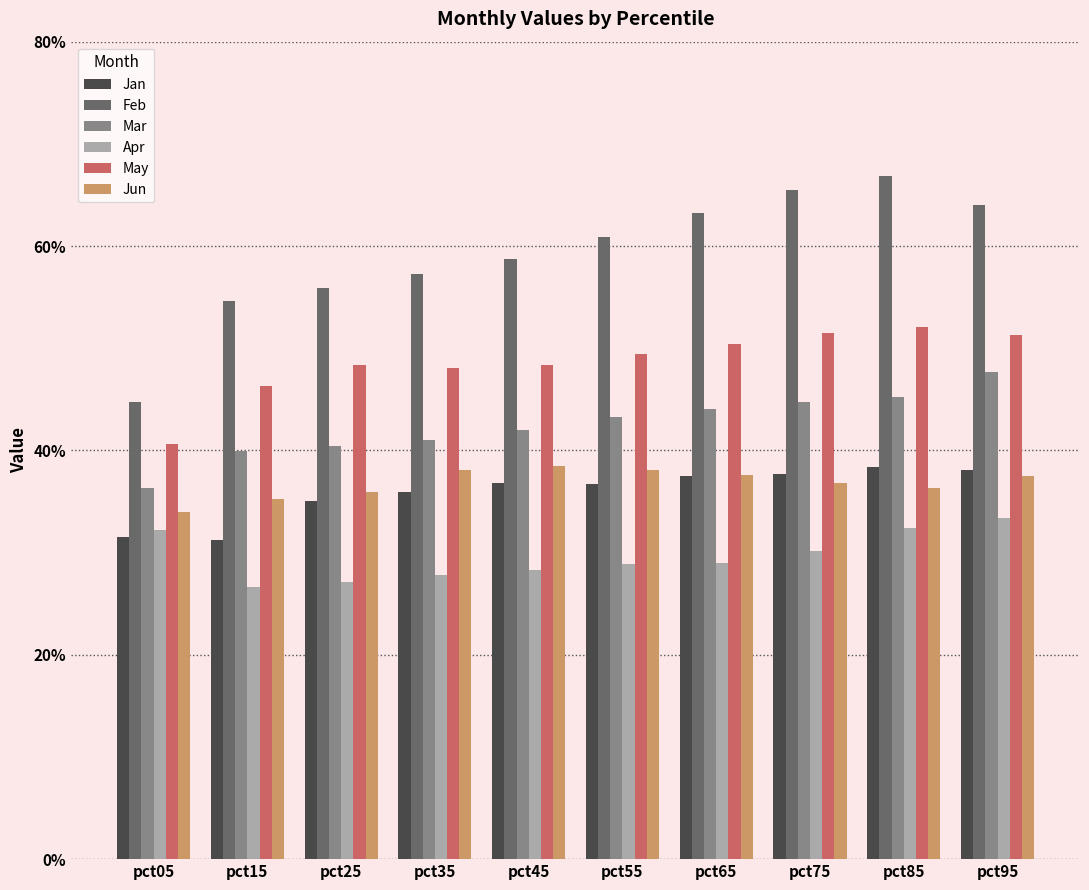

Which category has the highest value across all series?

pct85